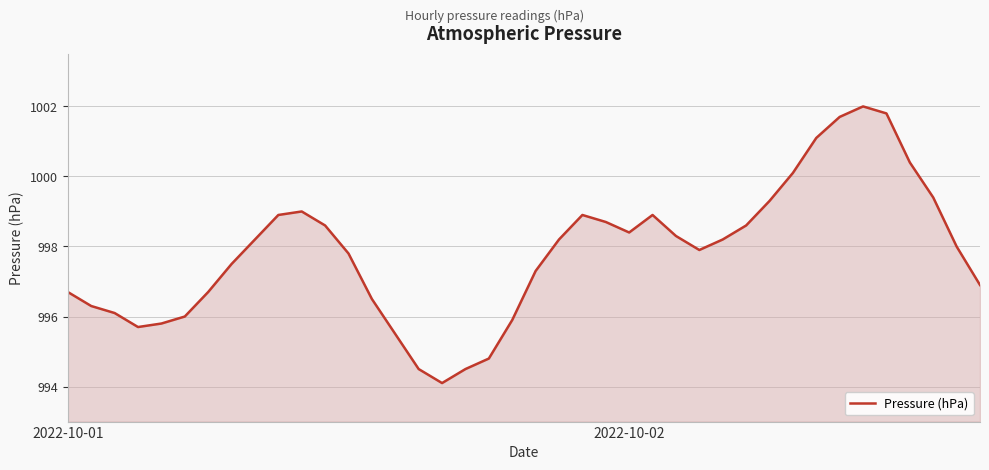

What is the maximum value shown in the chart?

1002.0